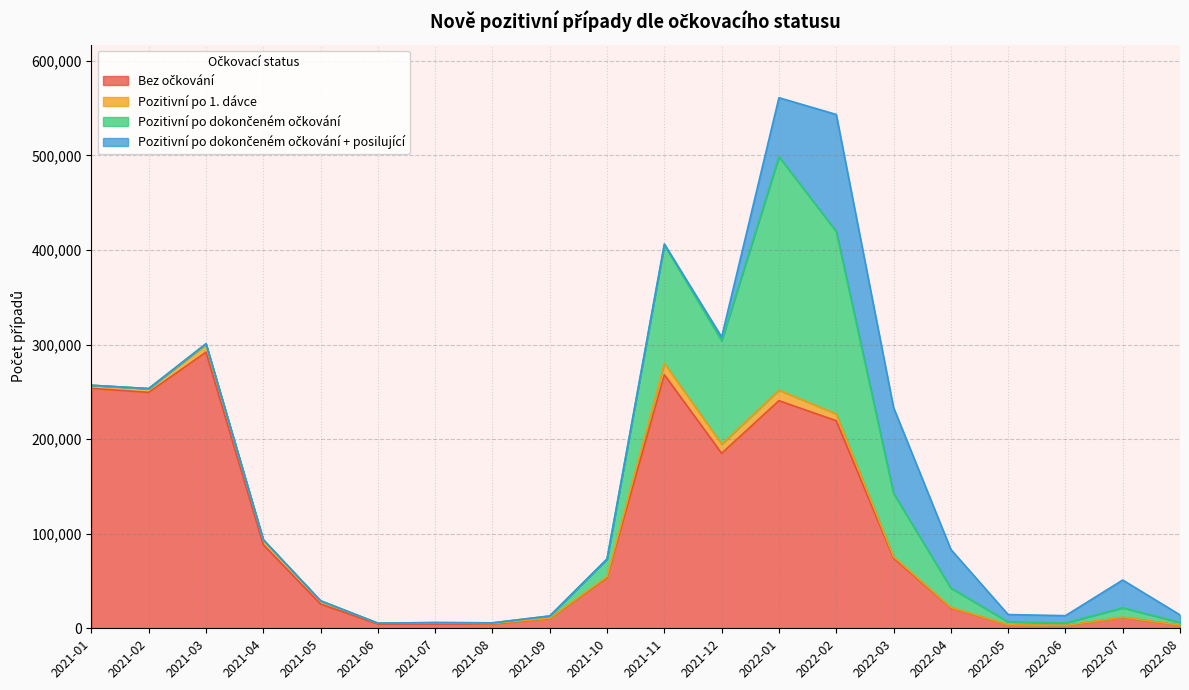

What are all the series names shown in the legend?

Bez očkování, Pozitivní po 1. dávce, Pozitivní po dokončeném očkování, Pozitivní po dokončeném očkování + posilující